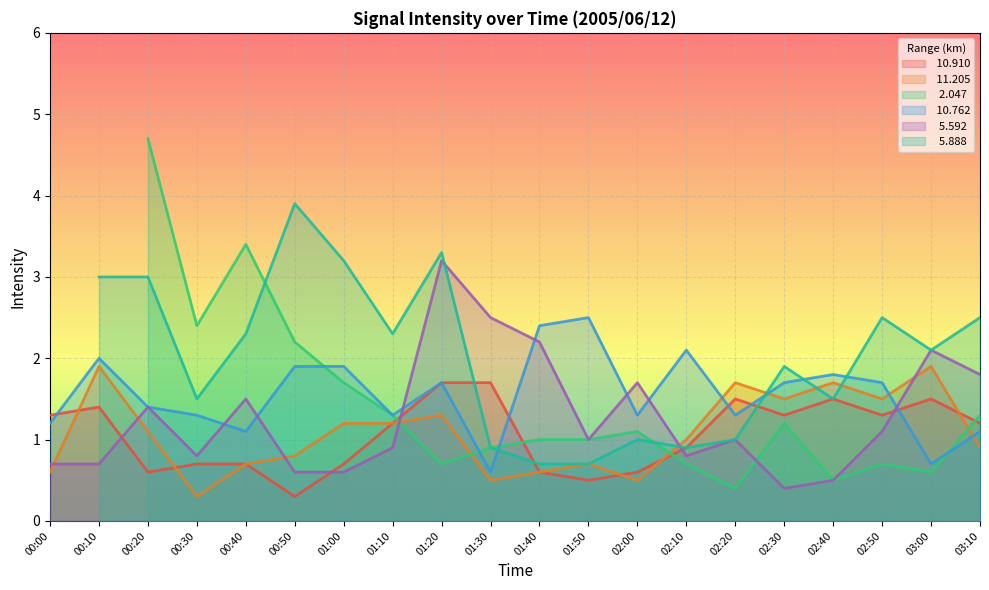

Which label corresponds to the smallest value in the chart?

00:50